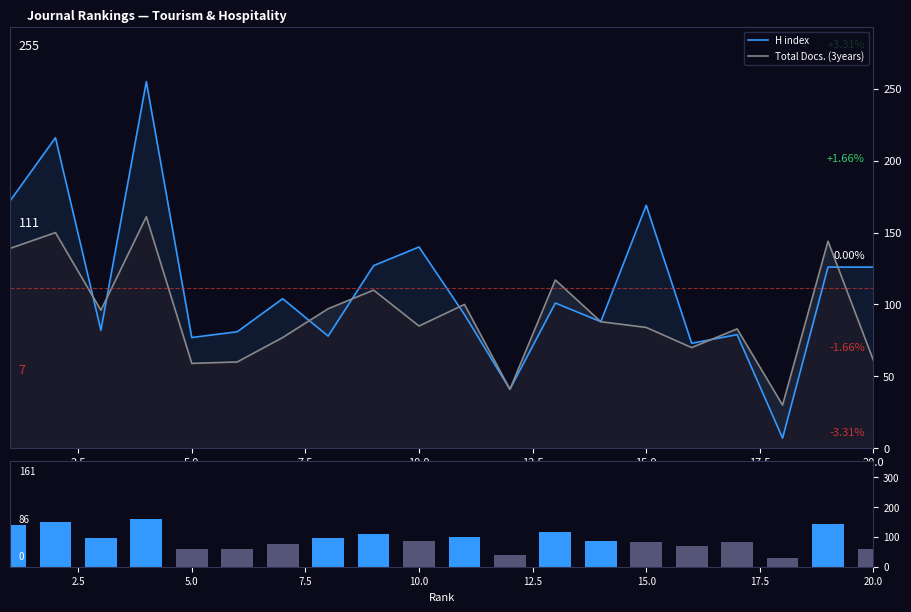

The Total Docs. (3years) series shows 63 at 11. True or false?

False